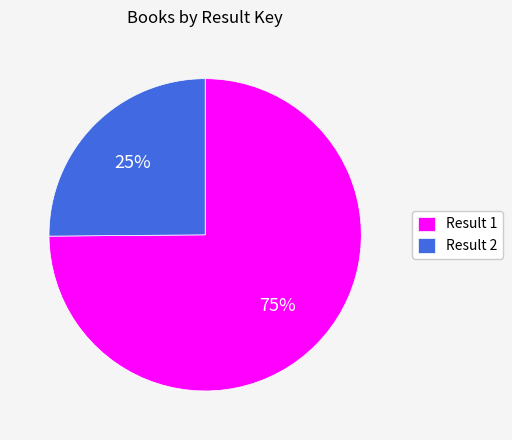

Which has a higher value, Result 1 or Result 2?

Result 1